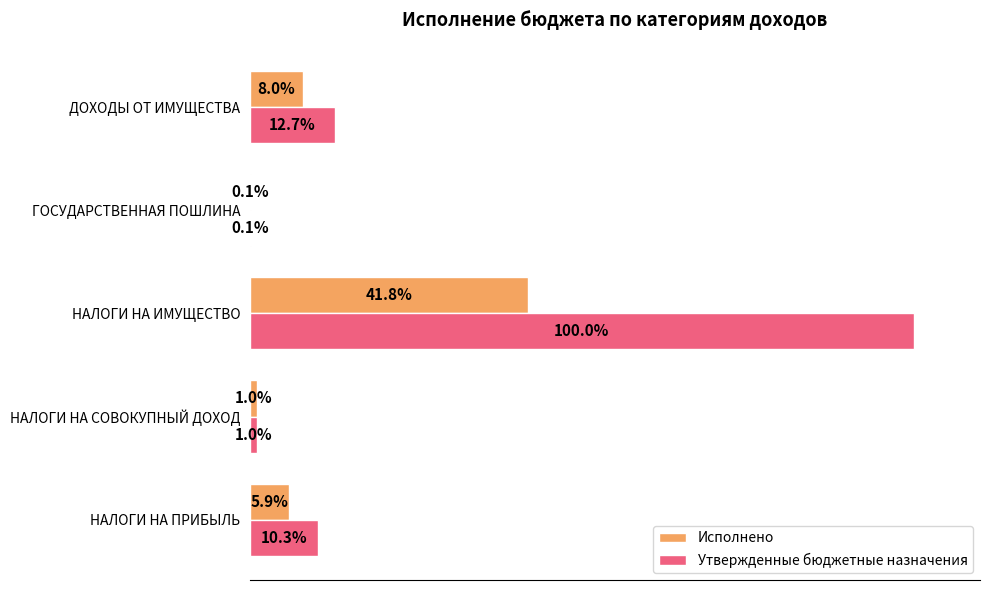

Which series changed the most between ГОСУДАРСТВЕННАЯ ПОШЛИНА and ДОХОДЫ ОТ ИМУЩЕСТВА?

Утвержденные бюджетные назначения